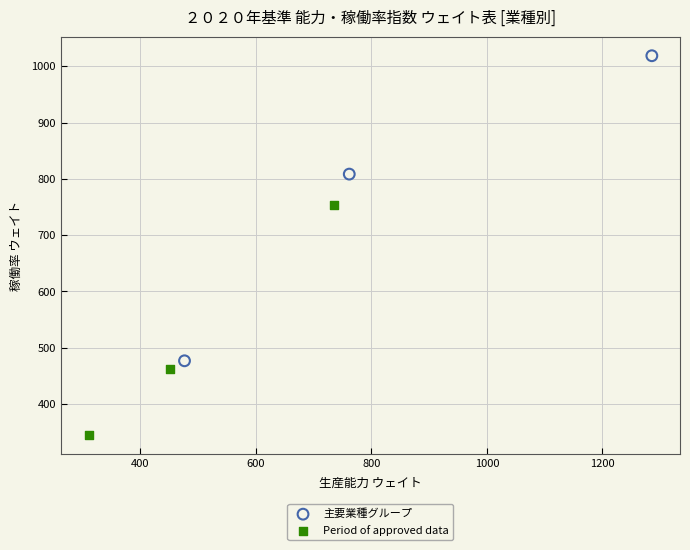

Which series reaches the maximum Y coordinate?

主要業種グループ